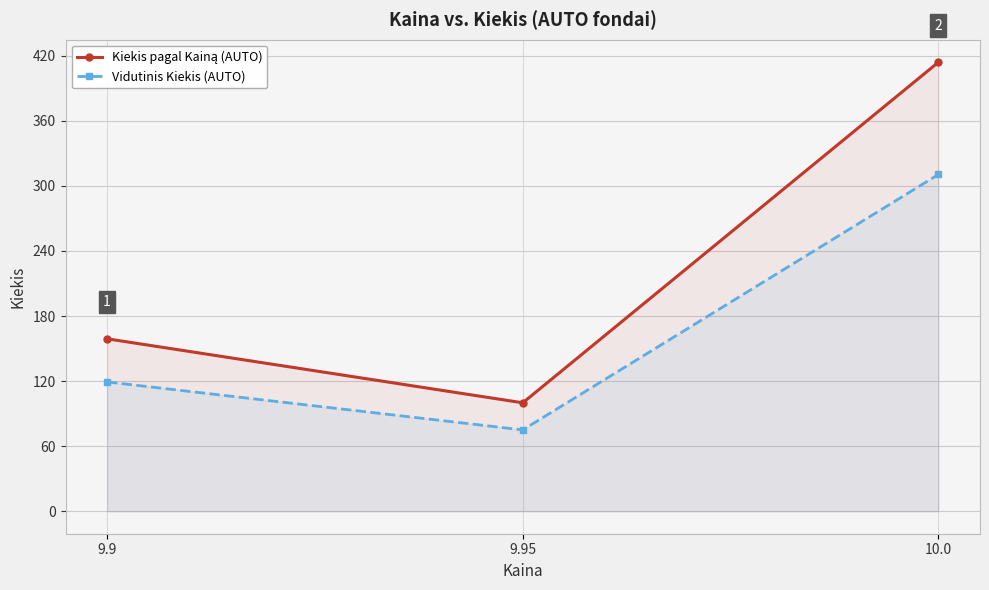

Which series has the largest total across all categories?

Kiekis pagal Kainą (AUTO)